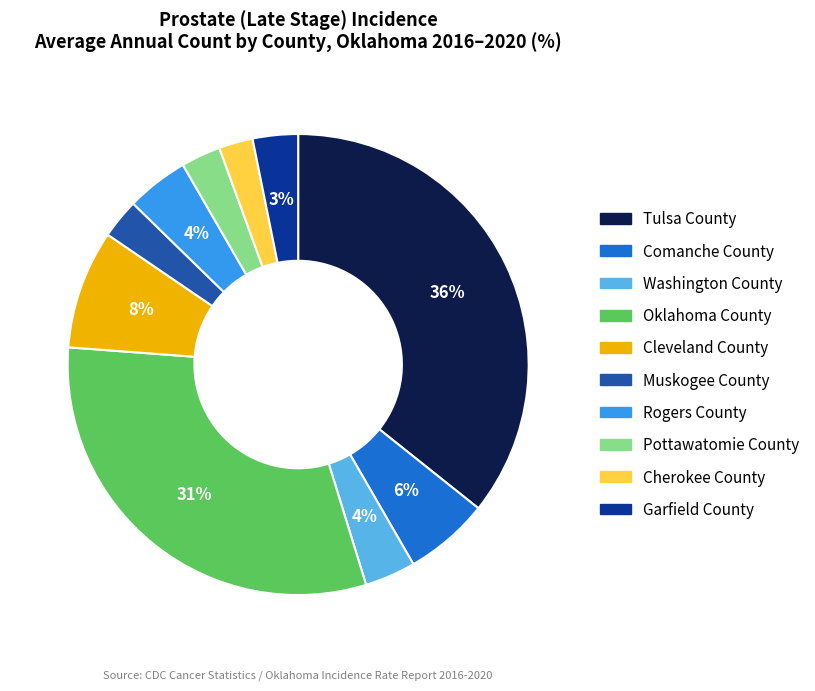

To the nearest percent, what is the difference between the Pottawatomie County and Oklahoma County slice percentages?

28%